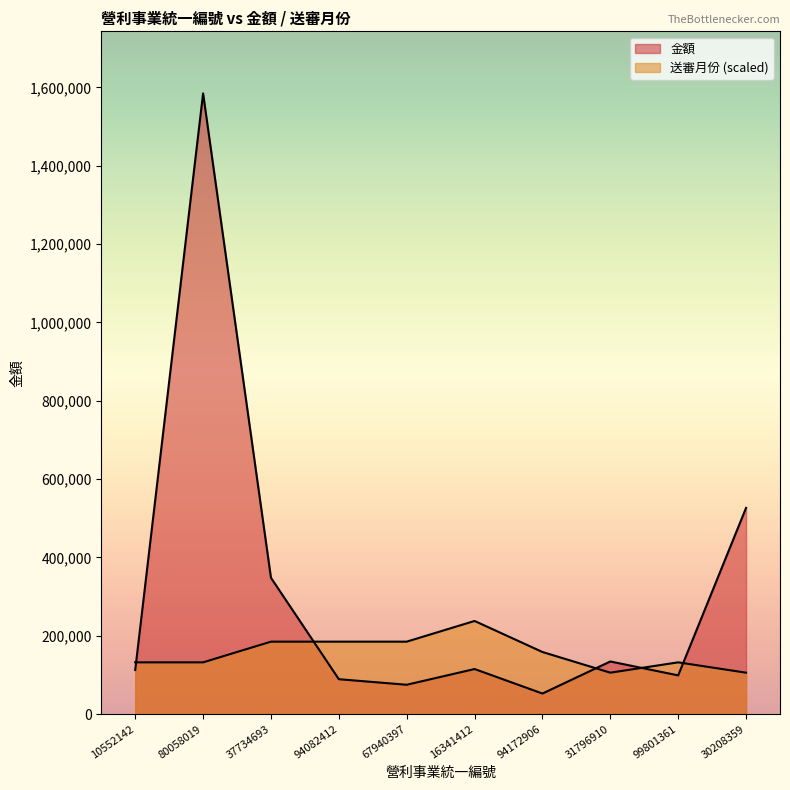

True or false: 金額 and 送審月份 intersect in this chart.

True